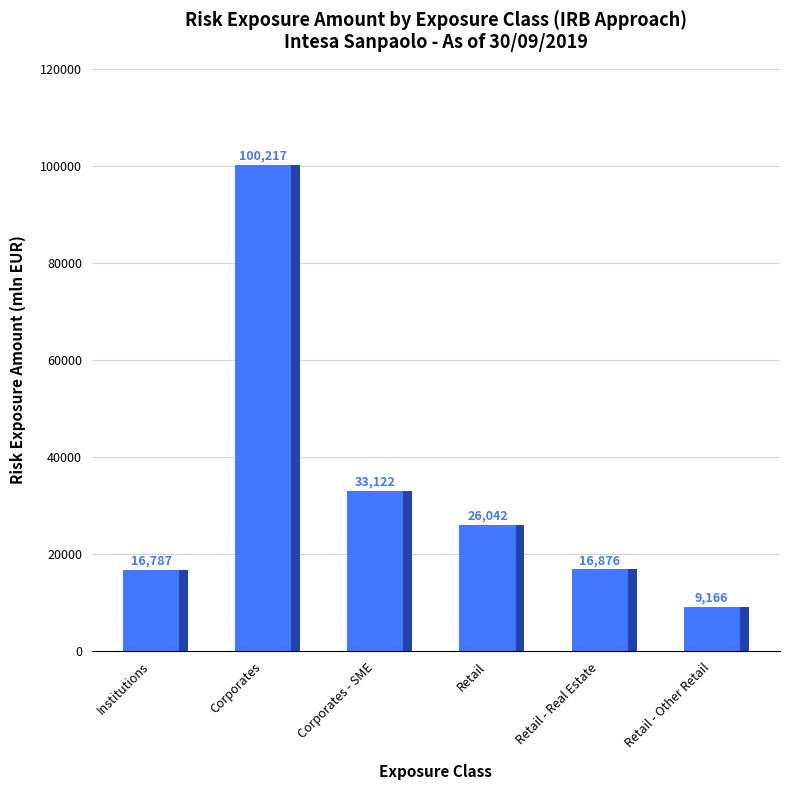

Is it true that the value at Corporates - SME is 48098.2?

False